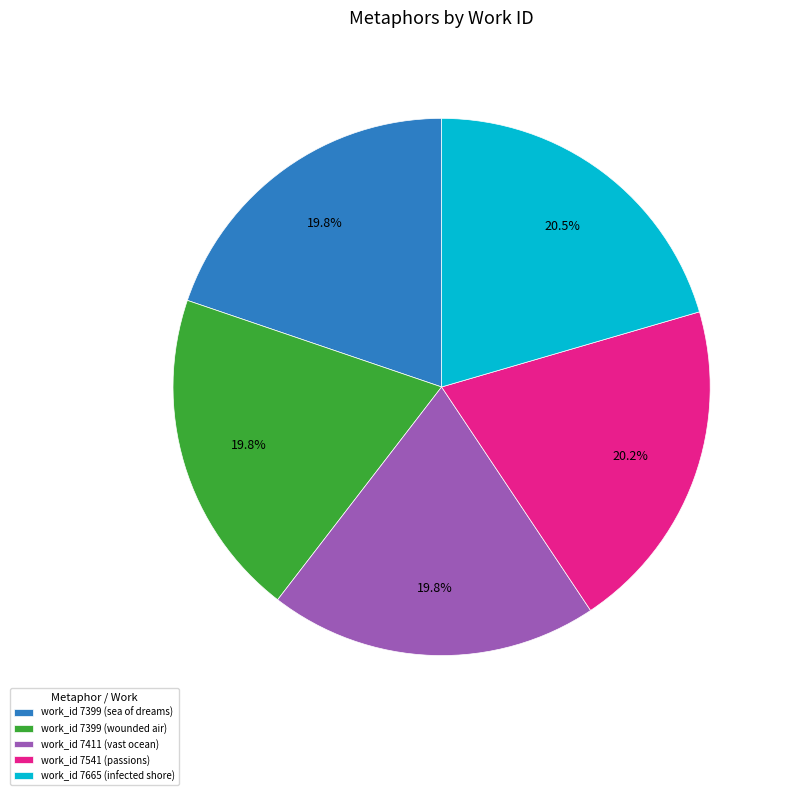

What is the ratio of the value at work_id 7399 (wounded air) to the value at work_id 7541 (passions)?

1.0